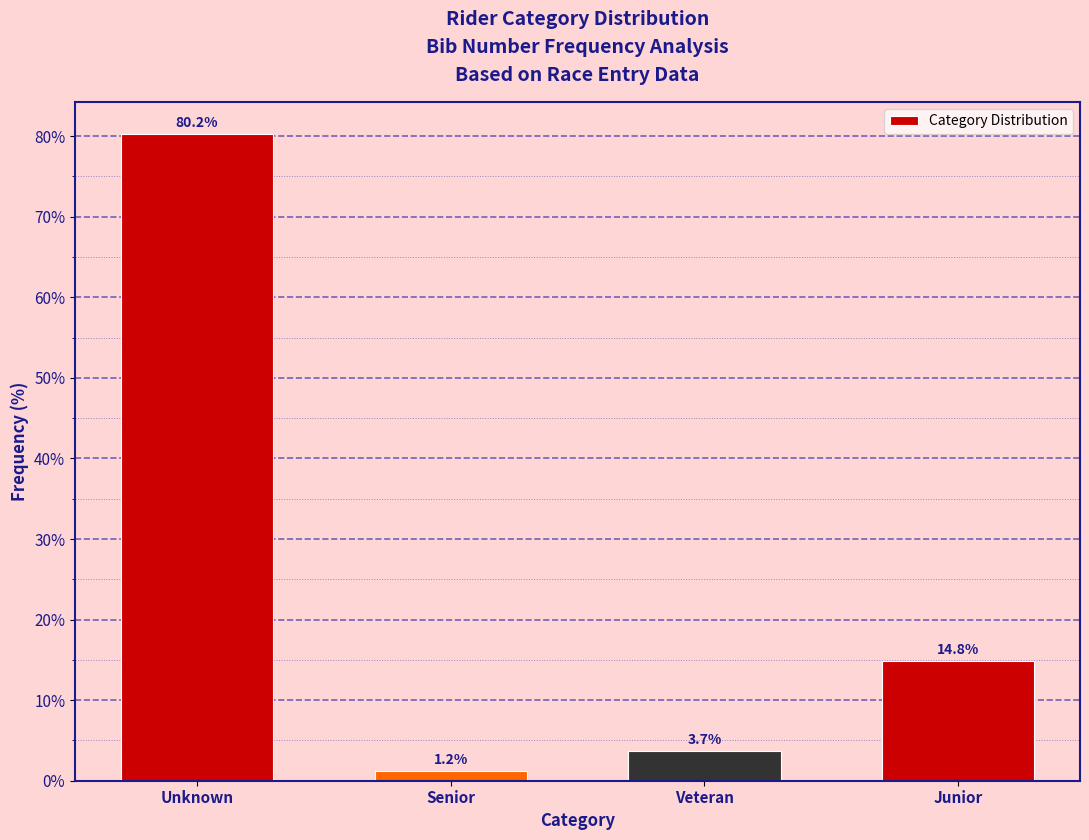

Reading left to right, transcribe all the data shown in this chart.

80.2	1.2	3.7	14.8